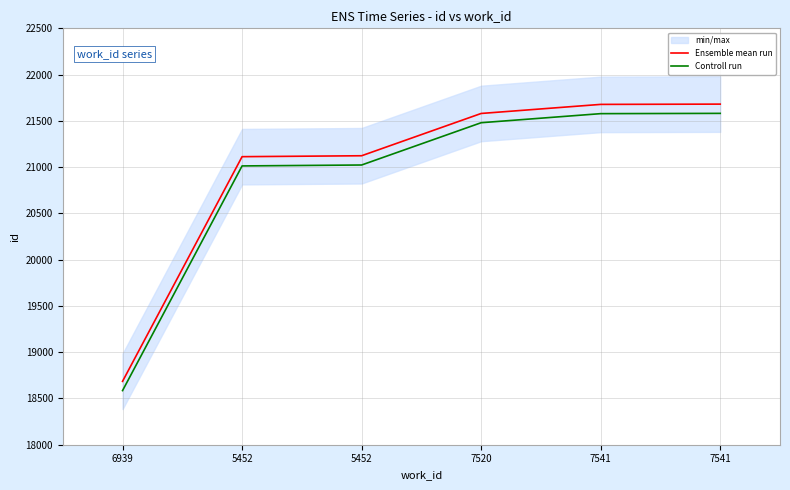

True or false: Ensemble mean run and Controll run intersect in this chart.

False